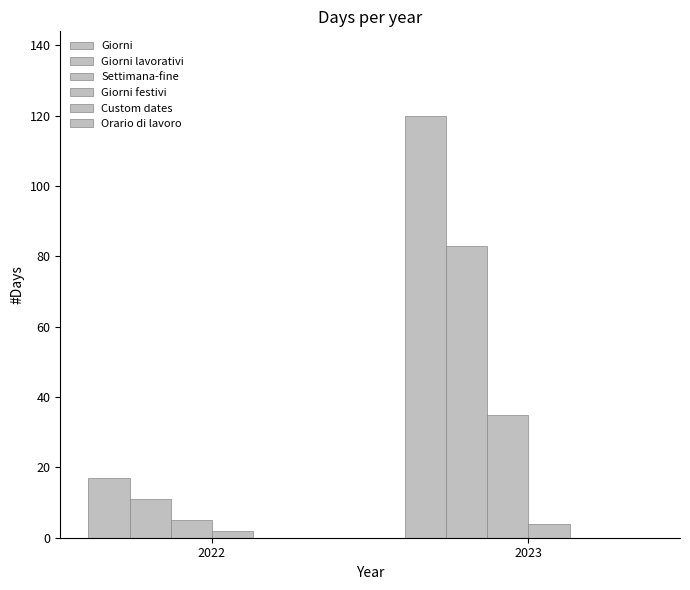

How many bars are there in total?

8